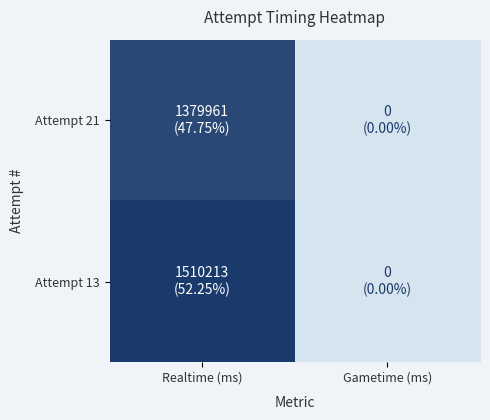

What is the greatest value displayed?

1510213